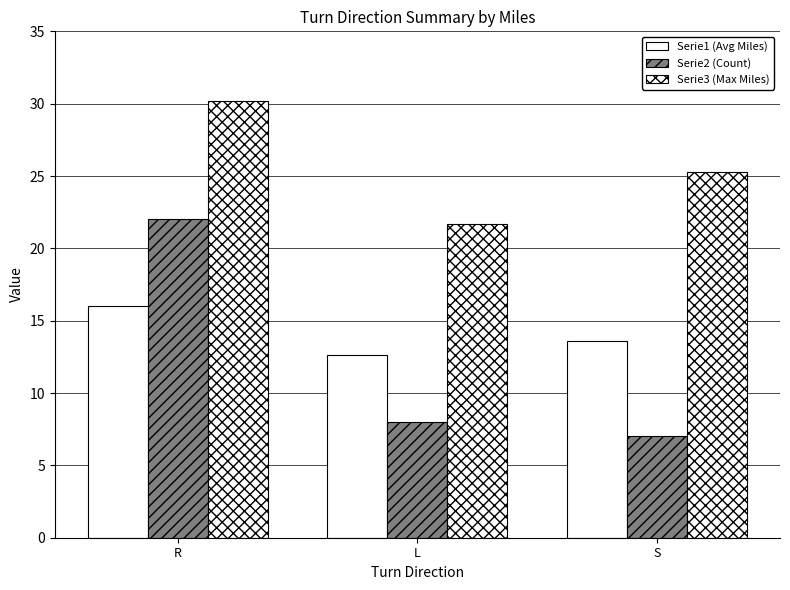

Reading right to left, transcribe all the data shown in this chart.

Serie1 (Avg Miles): S=13.6	L=12.6	R=16.0
Serie2 (Count): S=7.0	L=8.0	R=22.0
Serie3 (Max Miles): S=25.3	L=21.7	R=30.2